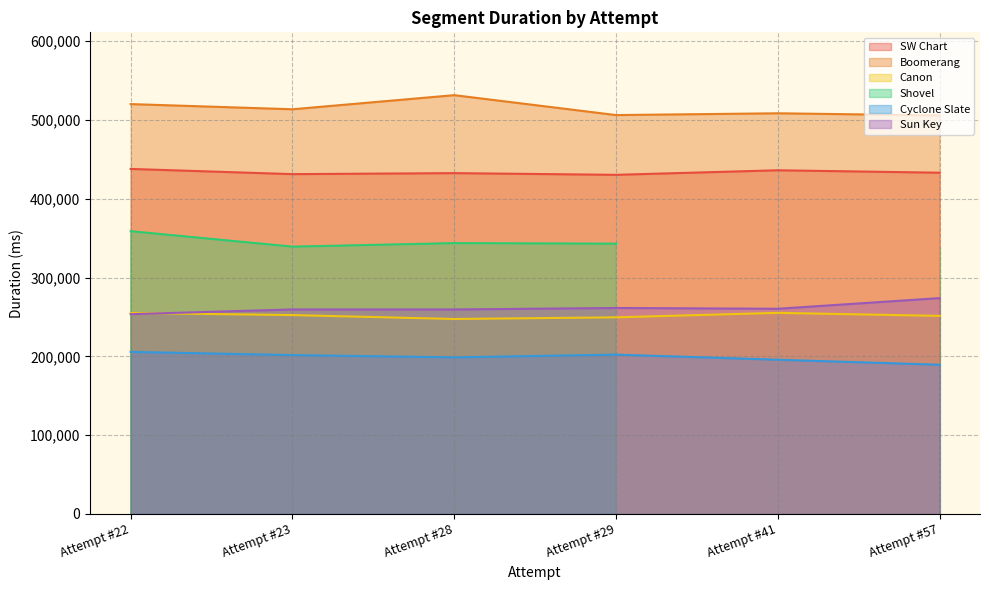

Where is Sun Key nearest to the value 263690?

Attempt #29